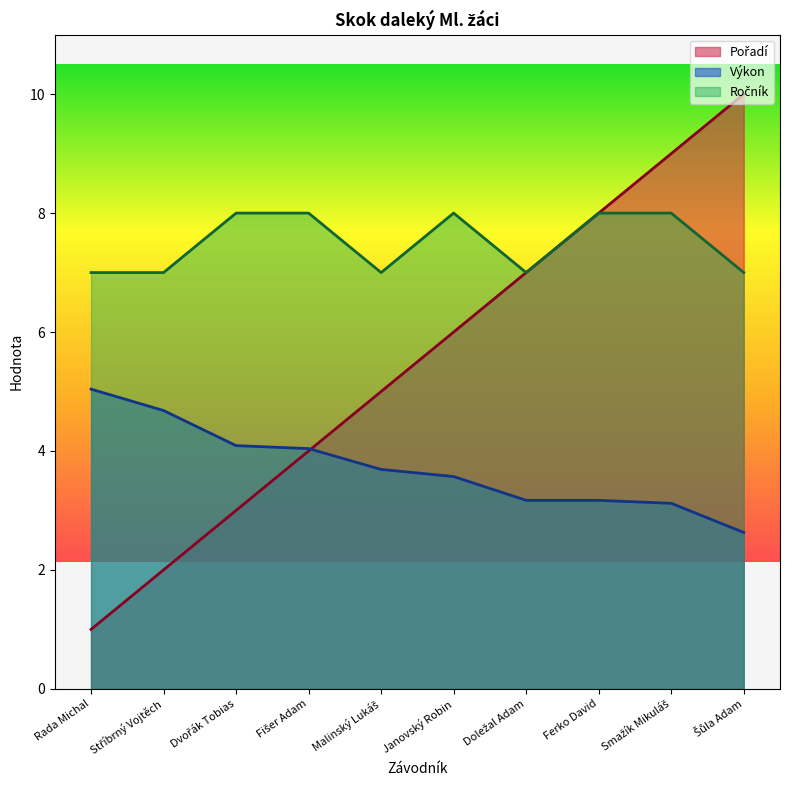

True or false: Výkon and Ročník intersect in this chart.

False